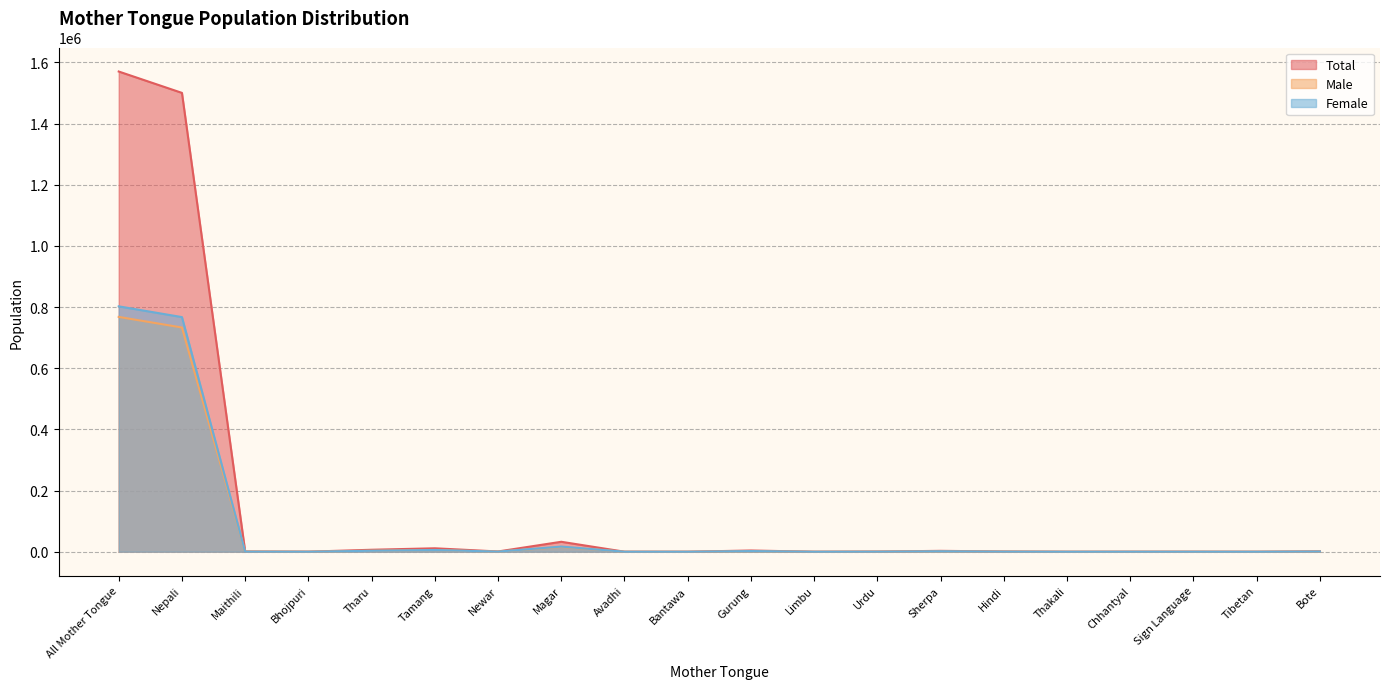

At which category is the sum across all series the highest?

All Mother Tongue